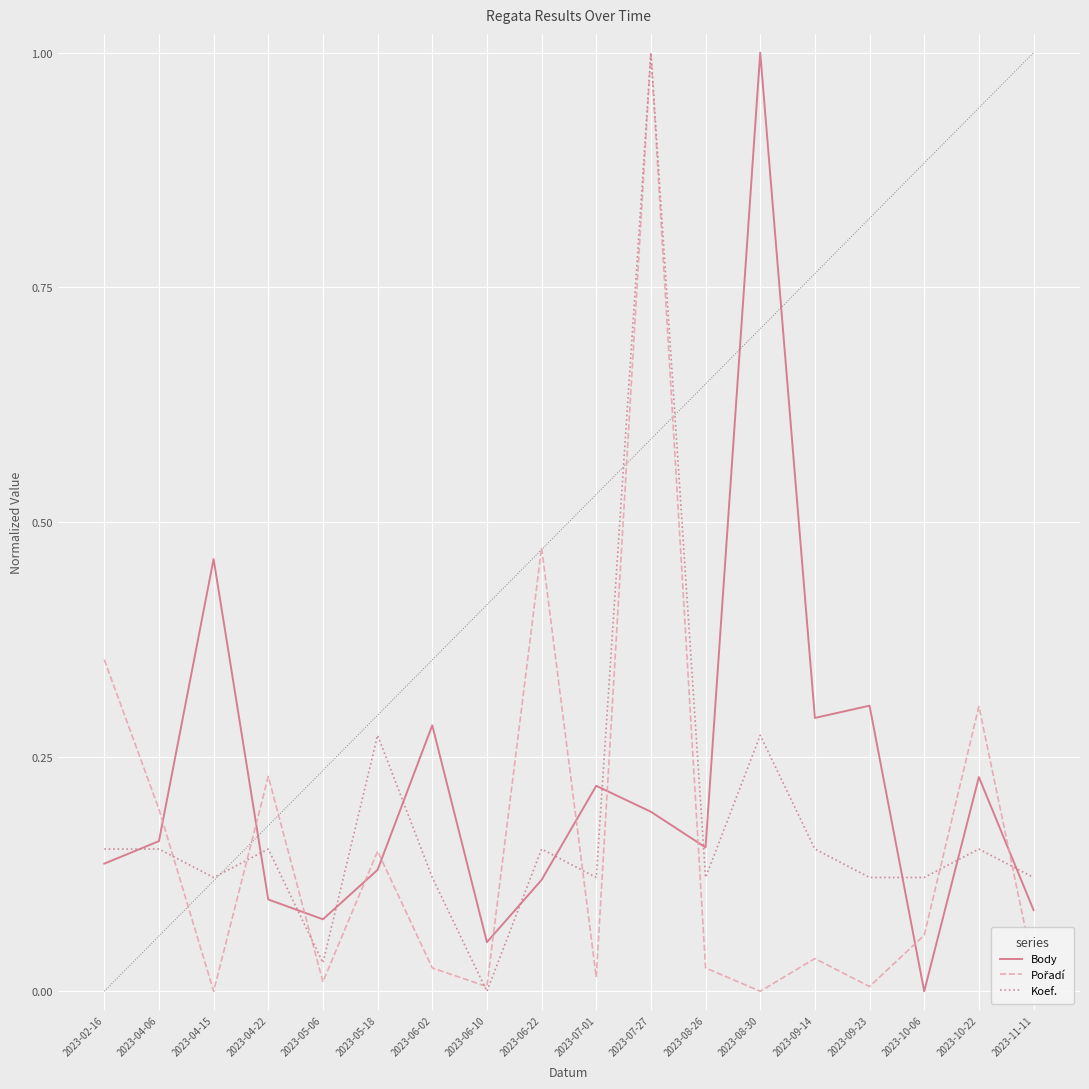

What position from the right is 2023-06-22?

10